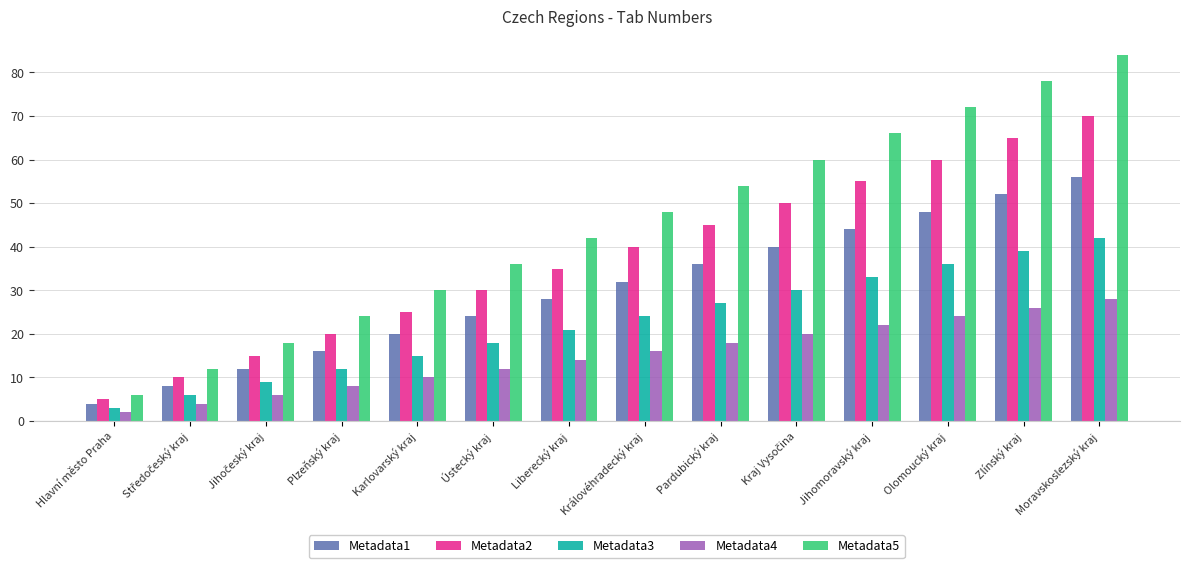

What is the difference between the Metadata1 values at Plzeňský kraj and Olomoucký kraj?

32